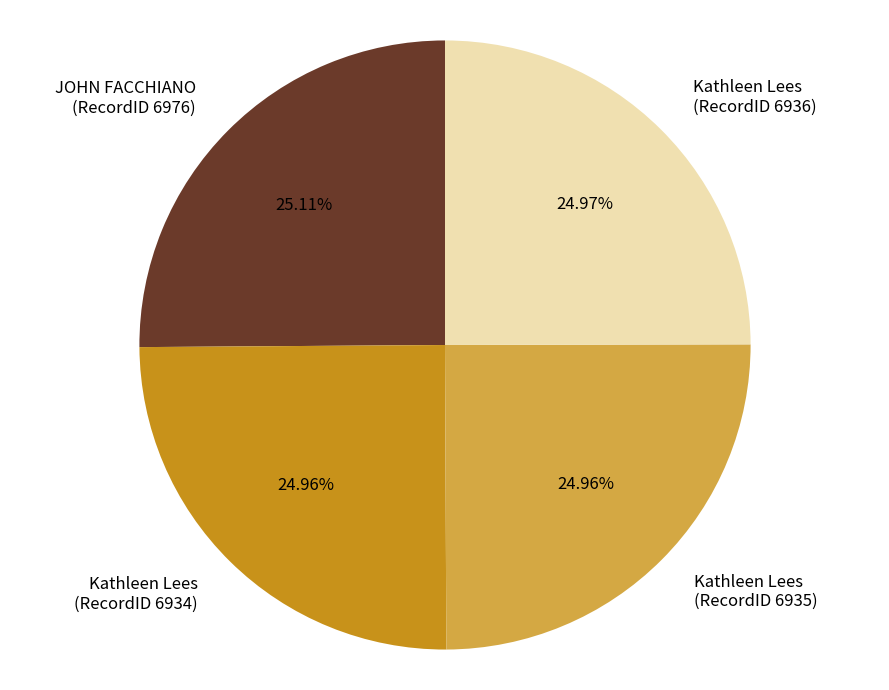

Is there a majority slice in this chart?

No